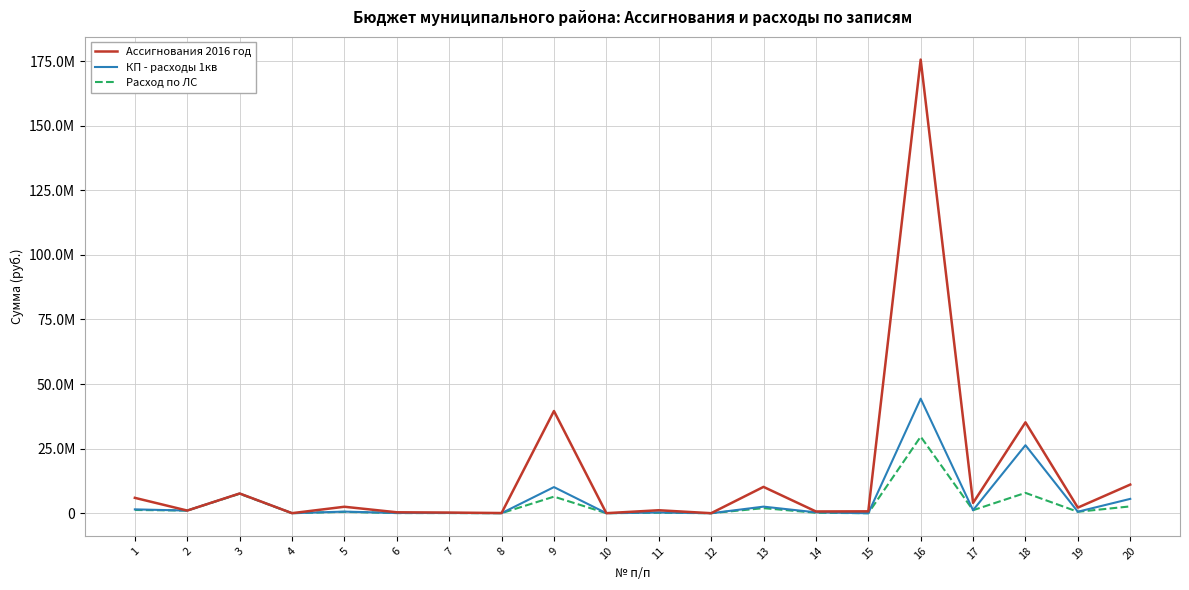

Is it true that Расход по ЛС equals 29632400.0 at 16?

True